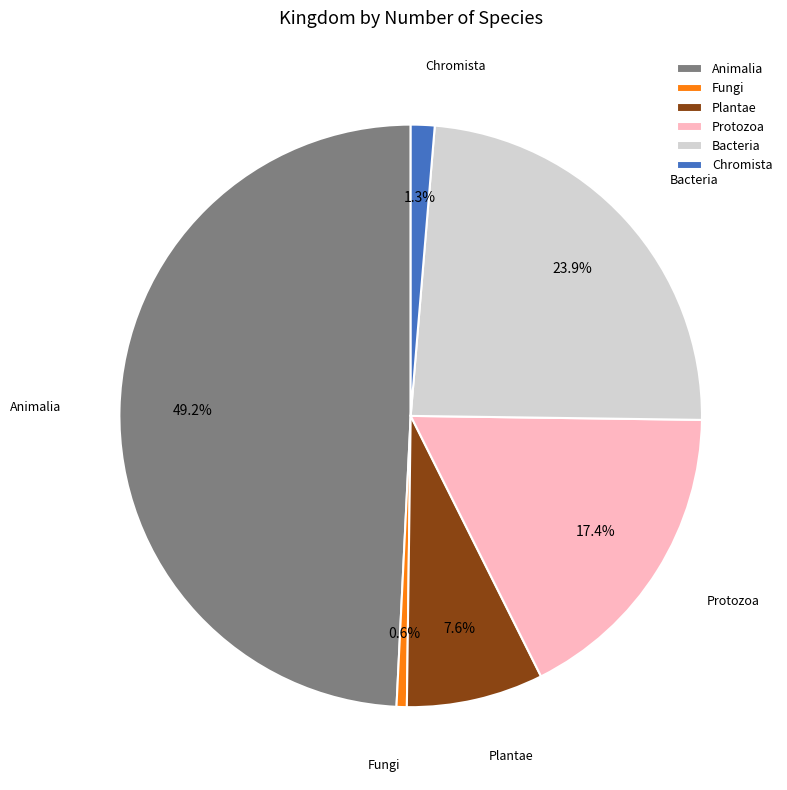

Is there any slice that represents more than half of the pie?

No